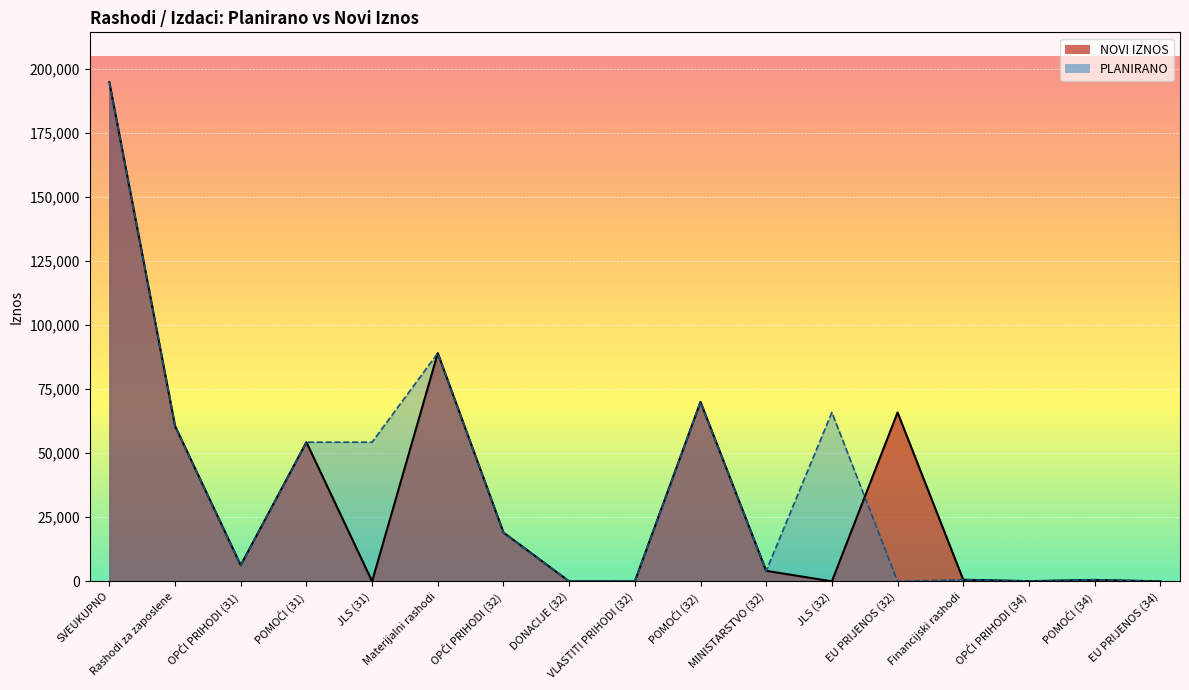

At which label is the value closest to 97322?

Materijalni rashodi